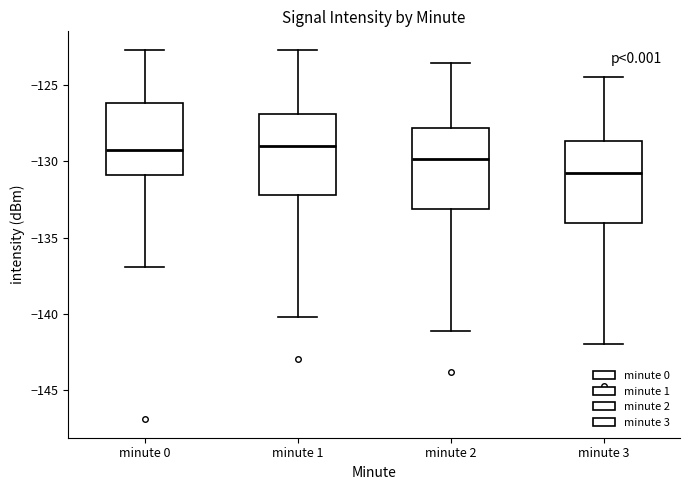

Where does the upper whisker of the box for minute 1 end on the y-axis? The values are not printed on the chart, so give them approximately, as read against the axis.

-122.5